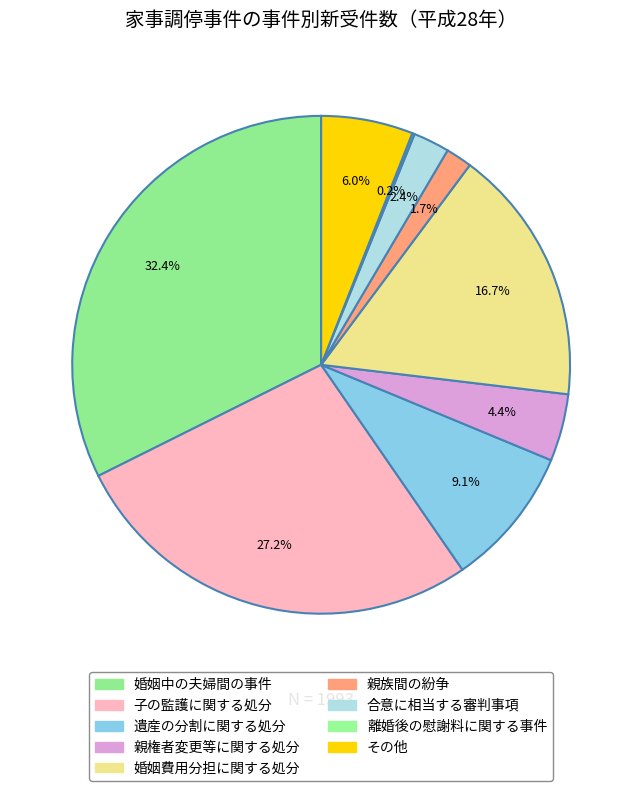

Rank the categories by value from lowest to highest.

離婚後の慰謝料に関する事件, 親族間の紛争, 合意に相当する審判事項, 親権者変更等に関する処分, その他, 遺産の分割に関する処分, 婚姻費用分担に関する処分, 子の監護に関する処分, 婚姻中の夫婦間の事件